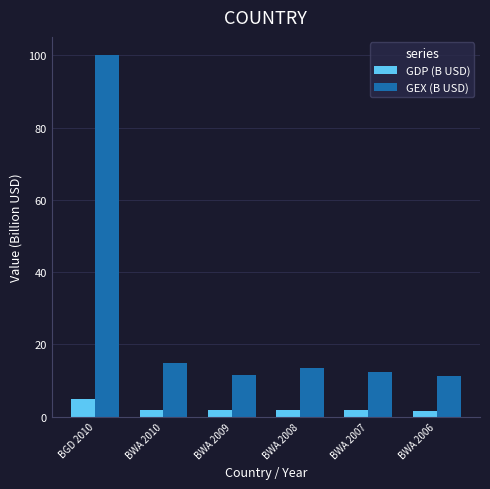

How many distinct data groups are displayed?

2